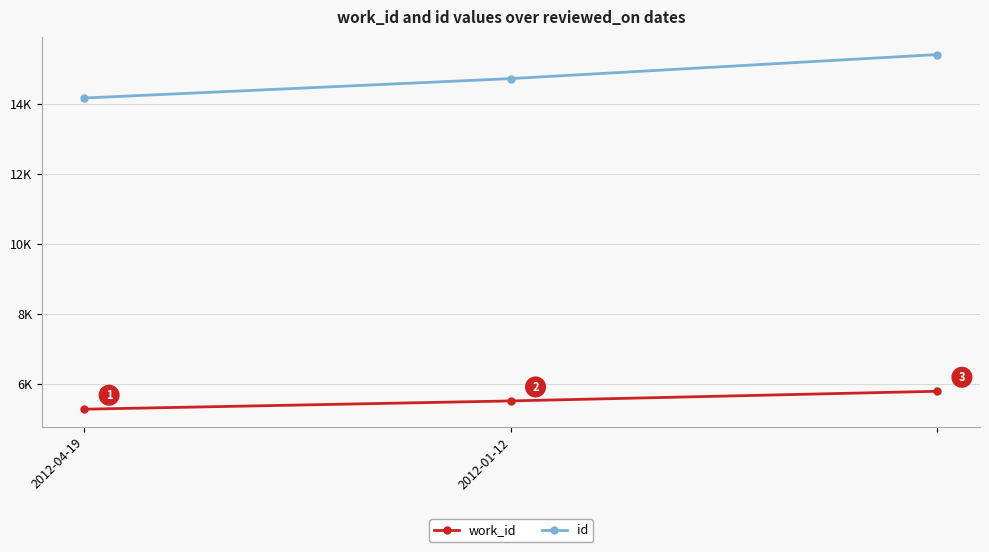

Is this an area chart (filled region under the line)?

No